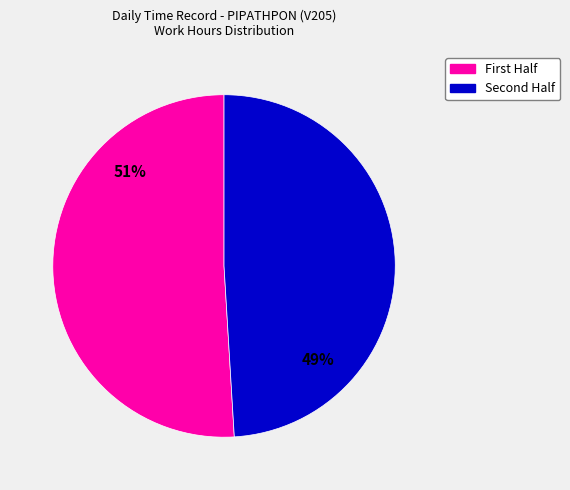

Is there any slice that represents more than half of the pie?

Yes